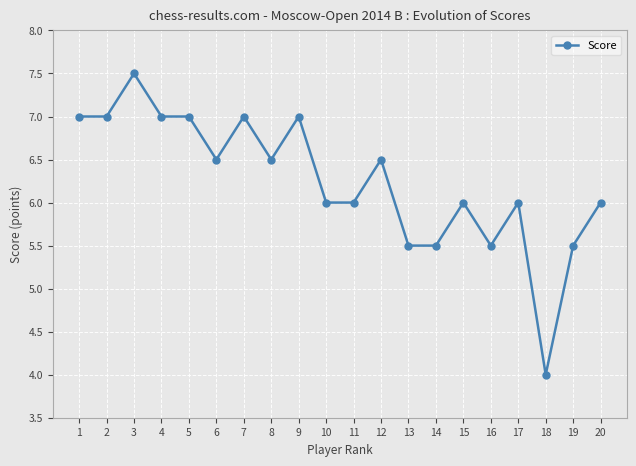

What is the greatest value displayed?

7.5